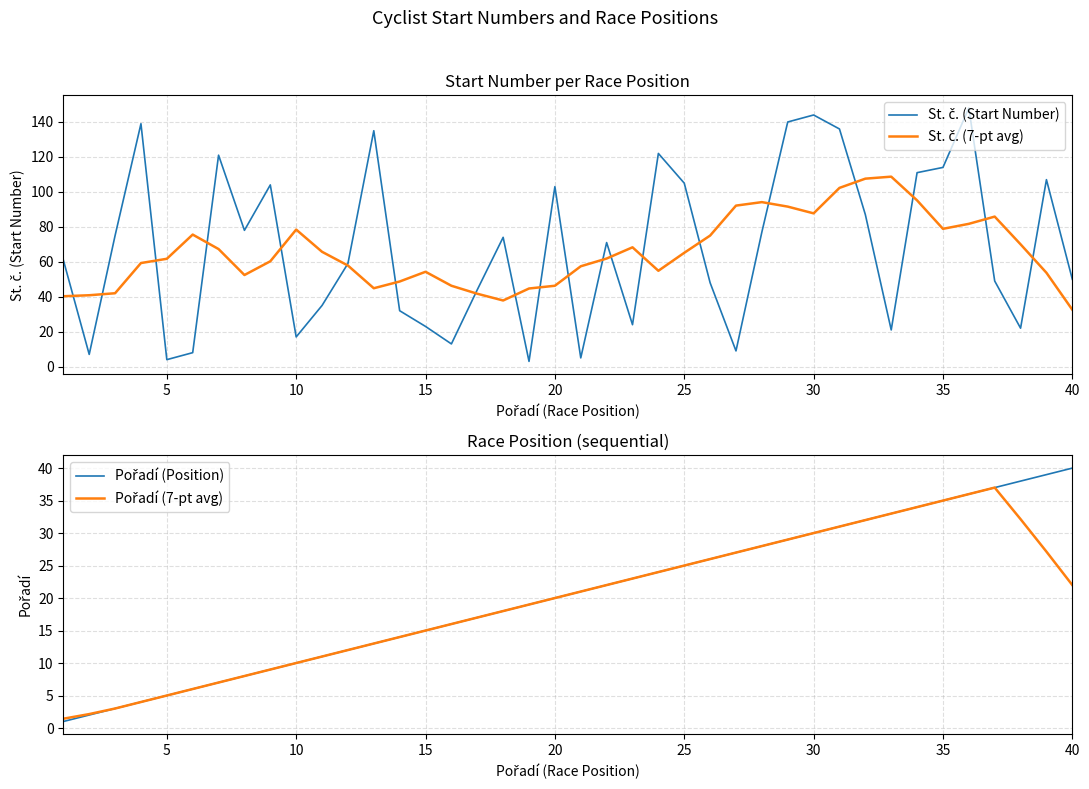

True or false: St. č. (7-pt avg) and St. č. (Start Number) intersect in this chart.

True